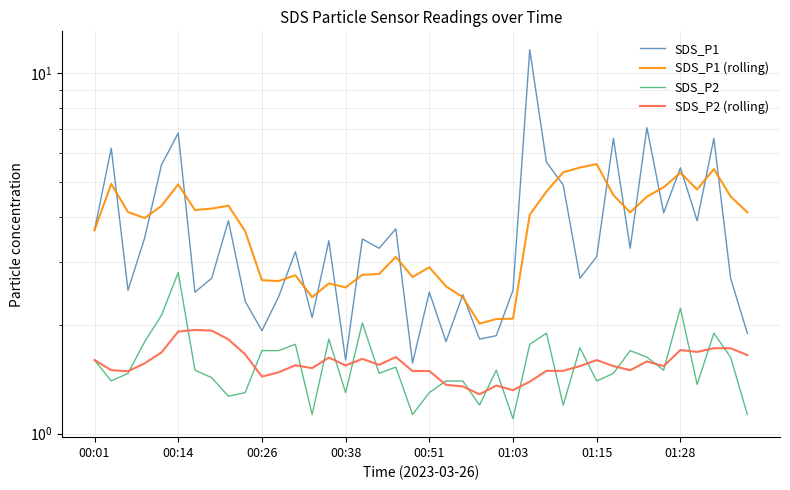

What is the sum of the SDS_P2 values at 18 and 23?

2.7